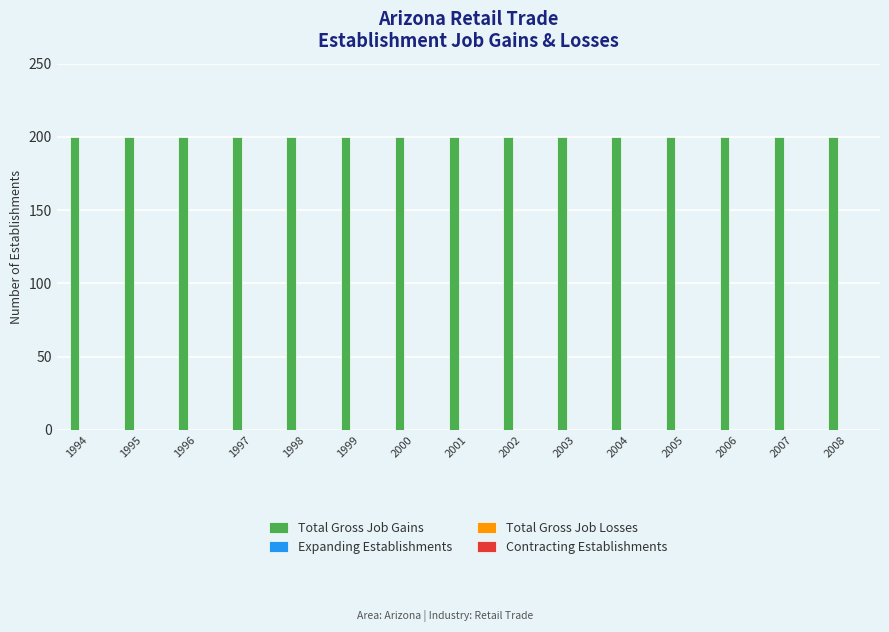

The Total Gross Job Losses series shows 0 at 2004. True or false?

True